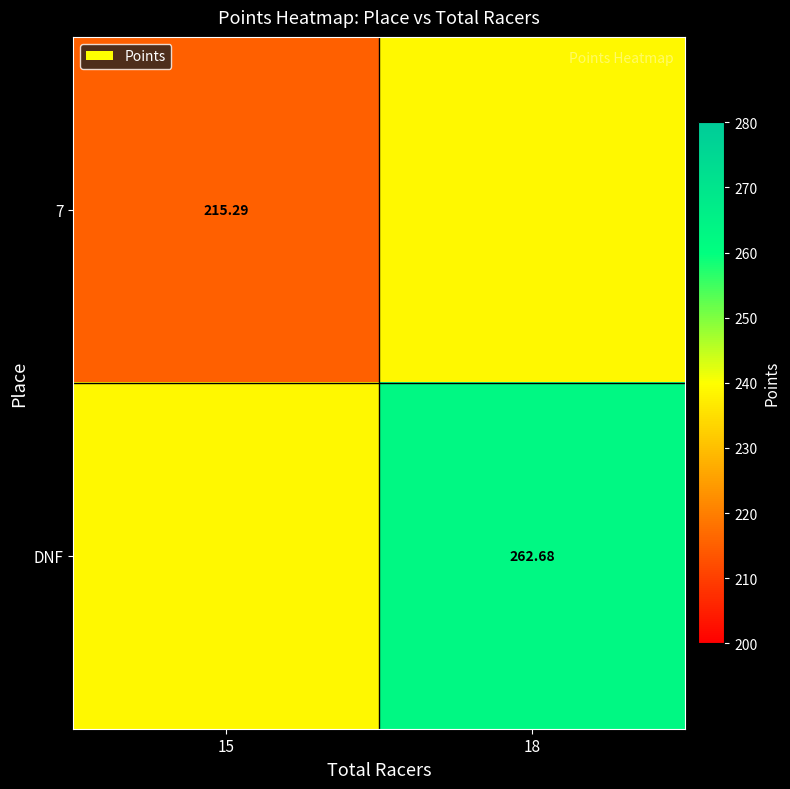

What is the difference between the DNF values at 15 and 18?

23.7